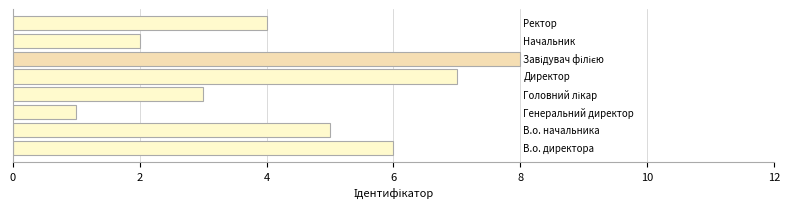

What is the sum of all values?

36